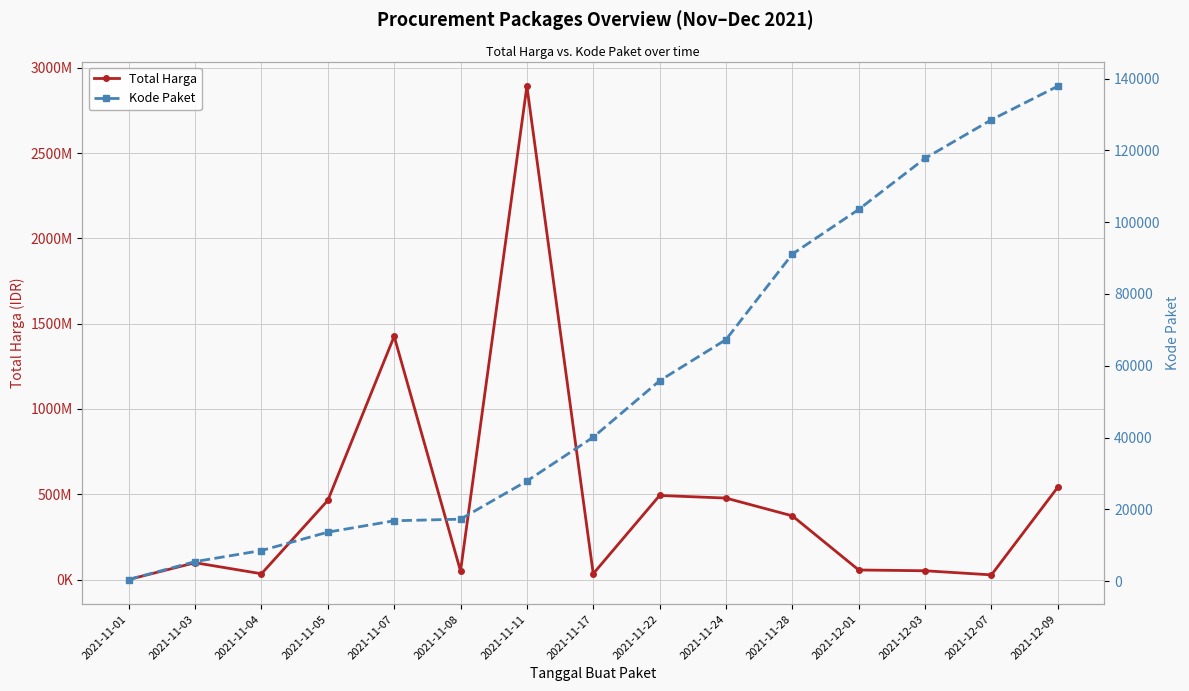

True or false: Total Harga and Kode Paket cross at least once.

False